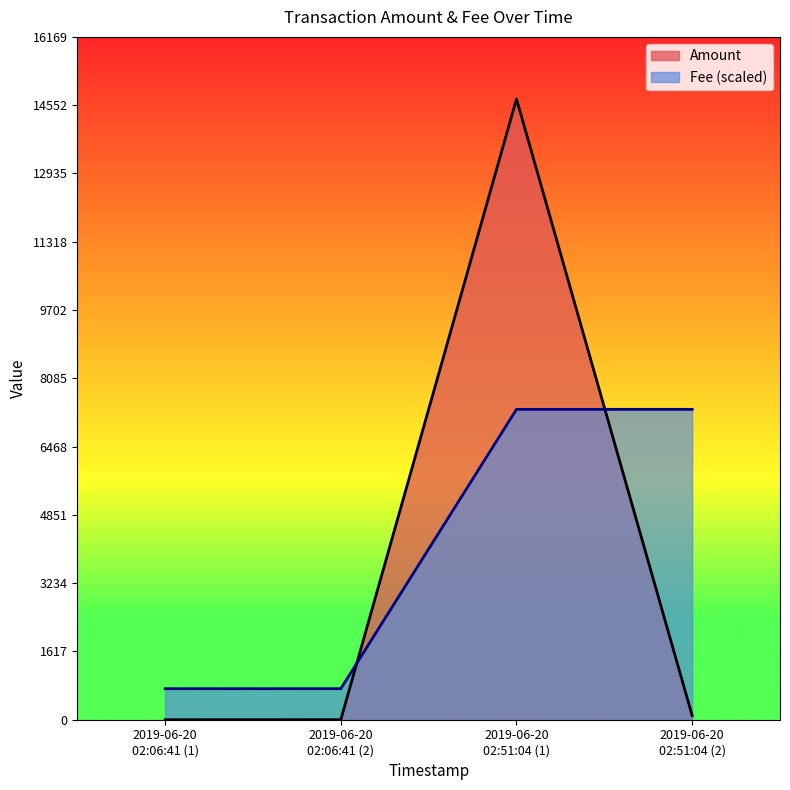

What is the difference between the second highest and second lowest values in the Fee (scaled) series?

6614.7